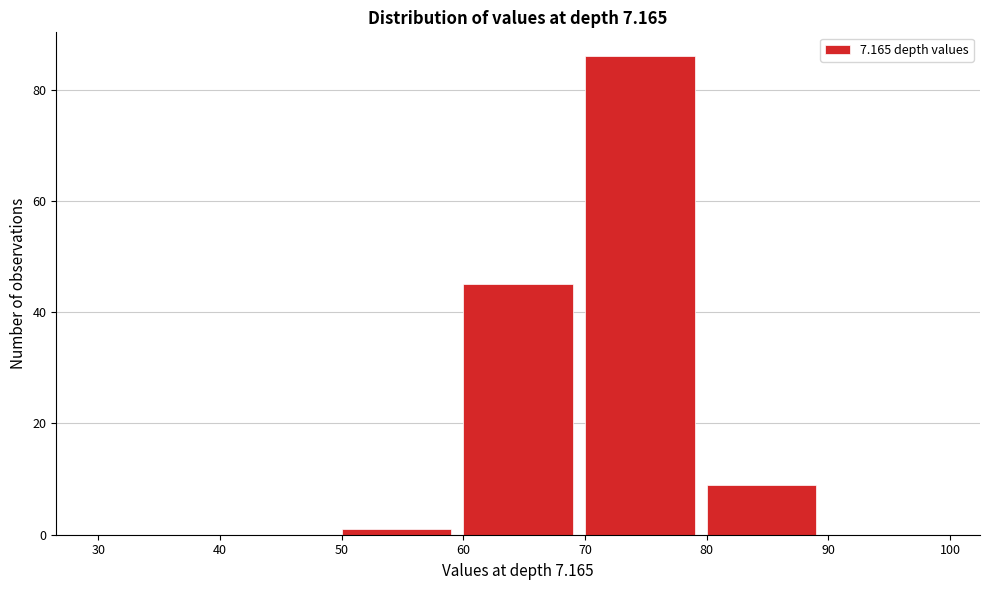

Over which range of the x-axis is the bar tallest?

70 to 80